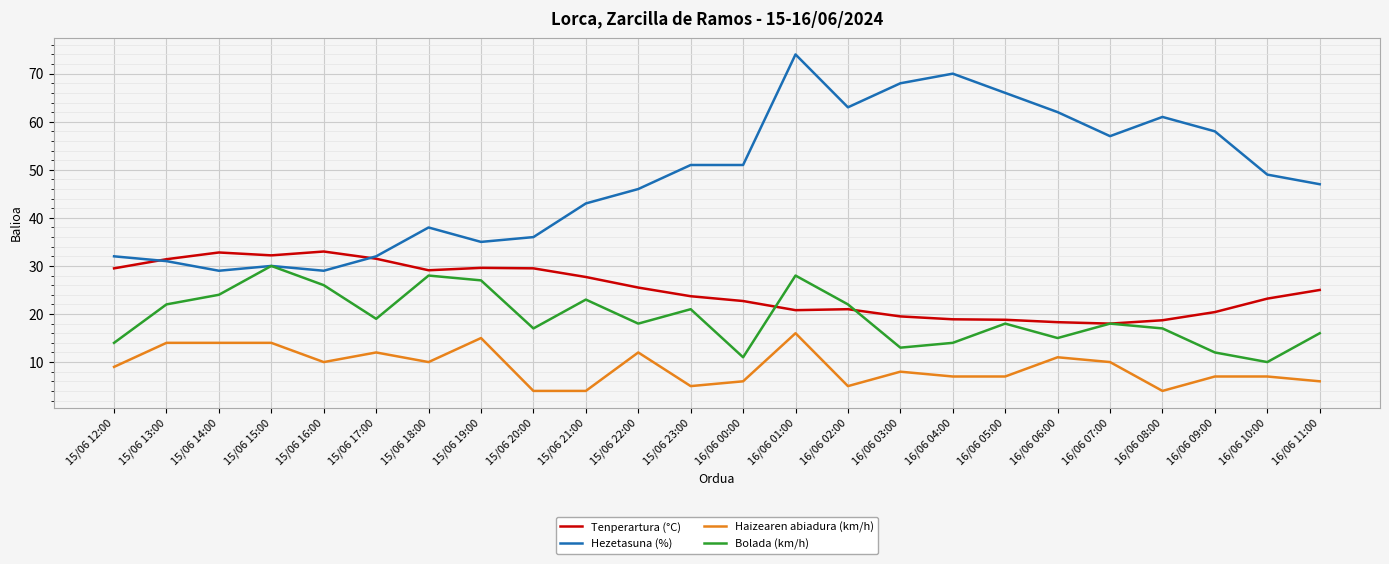

How many lines are shown in the chart?

4